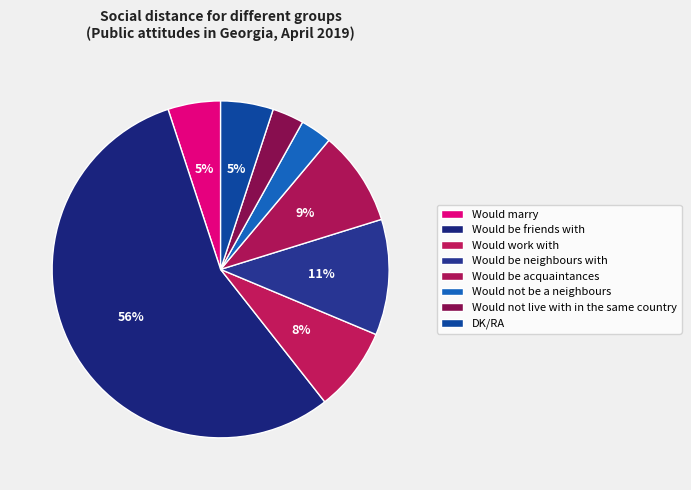

What is the smallest slice in the pie chart?

Would not be a neighbours